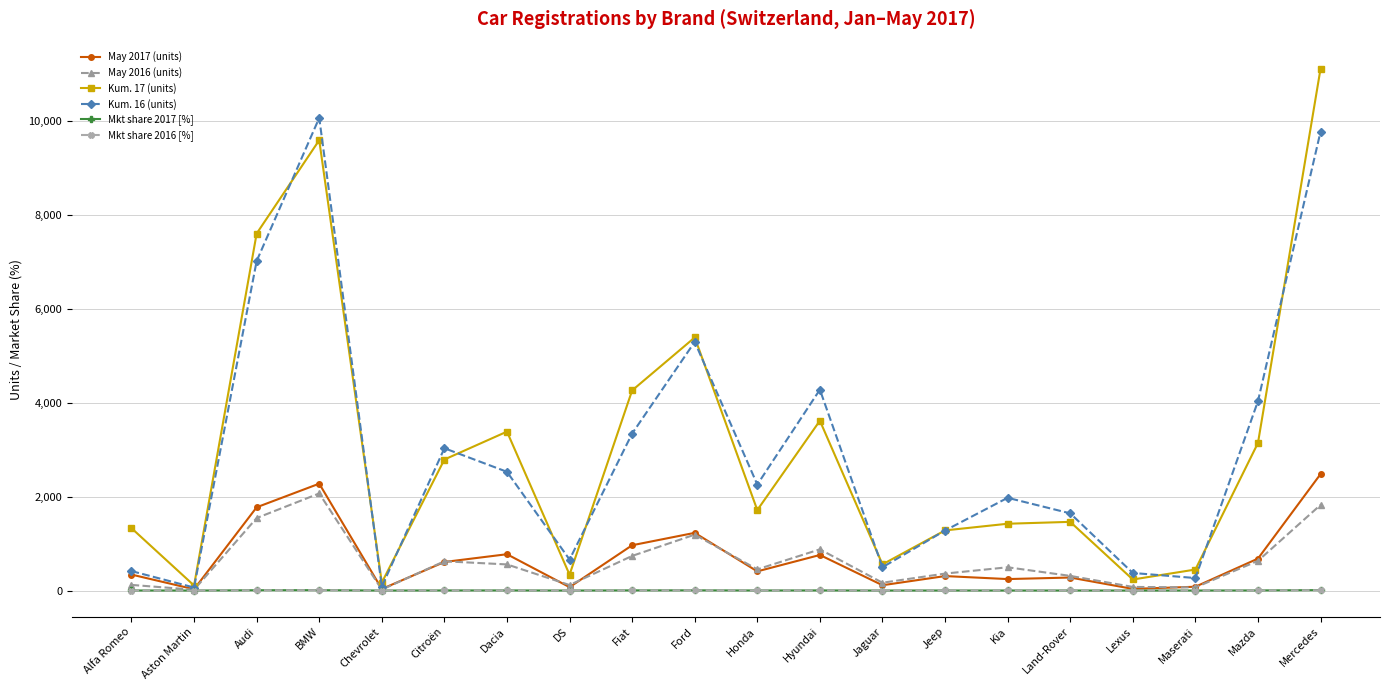

What position from the left is Dacia?

7